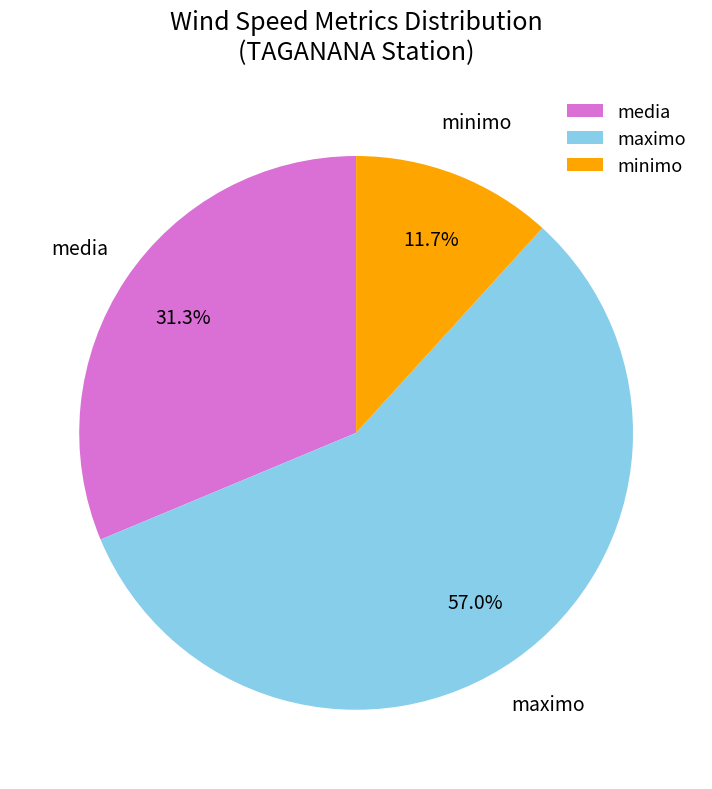

What is the ratio of the value at media to the value at minimo?

2.7